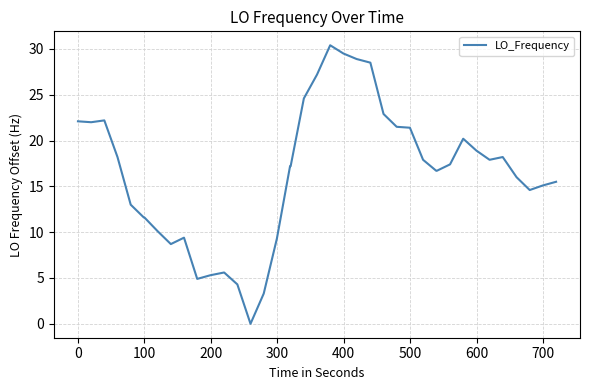

What is the greatest value displayed?

30.4